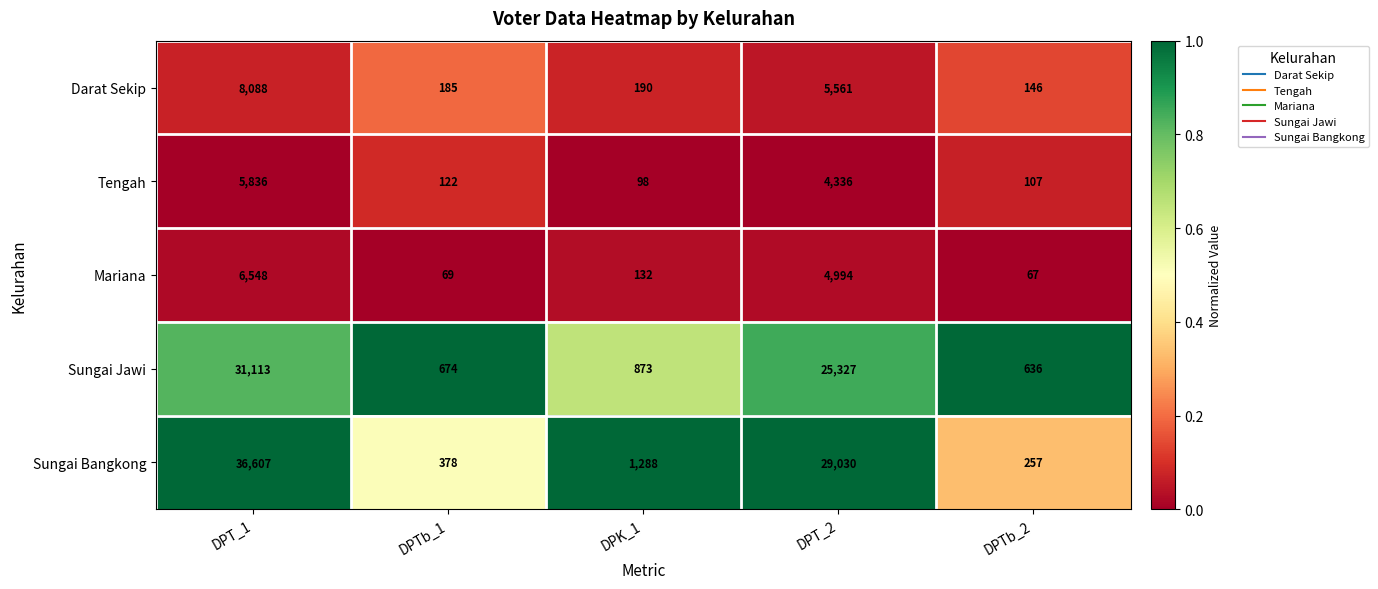

Reading right to left, list all the values displayed in this chart.

Darat Sekip: DPTb_2=146	DPT_2=5561	DPK_1=190	DPTb_1=185	DPT_1=8088
Tengah: DPTb_2=107	DPT_2=4336	DPK_1=98	DPTb_1=122	DPT_1=5836
Mariana: DPTb_2=67	DPT_2=4994	DPK_1=132	DPTb_1=69	DPT_1=6548
Sungai Jawi: DPTb_2=636	DPT_2=25327	DPK_1=873	DPTb_1=674	DPT_1=31113
Sungai Bangkong: DPTb_2=257	DPT_2=29030	DPK_1=1288	DPTb_1=378	DPT_1=36607